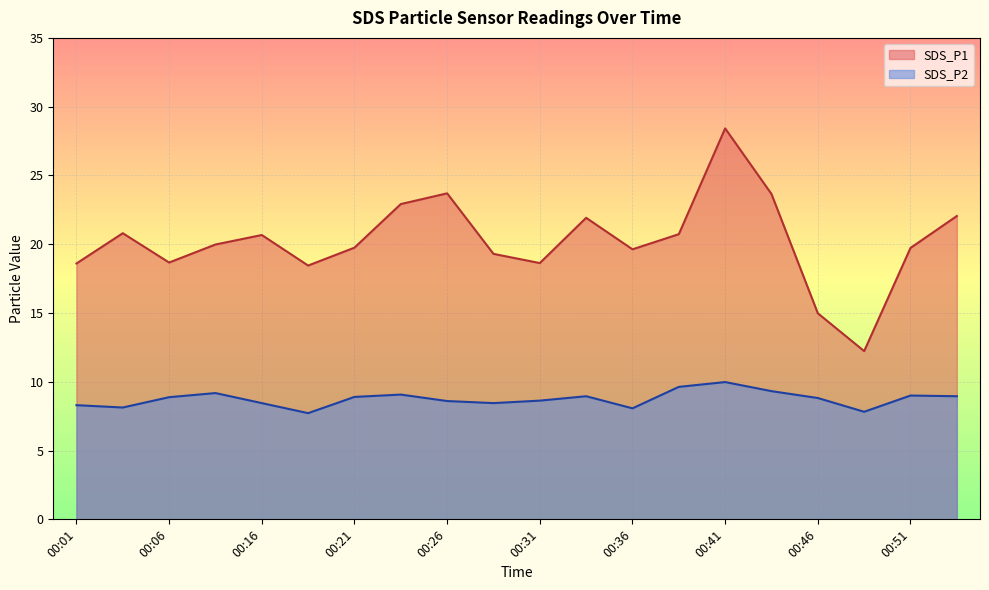

Count the number of data series in this chart.

2